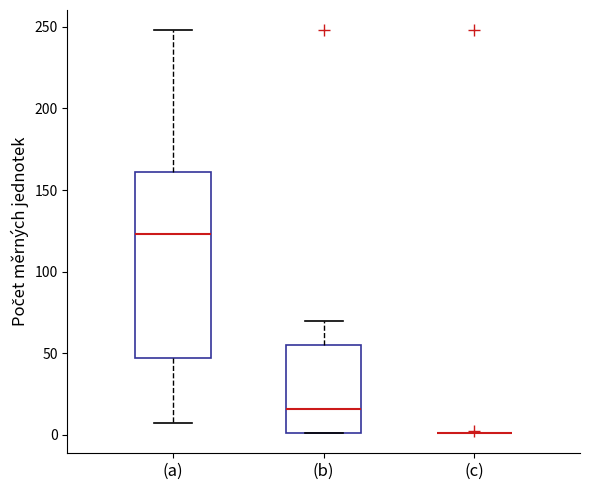

Where does the median line of the box for (a) sit on the y-axis? The values are not printed on the chart, so give them approximately, as read against the axis.

125